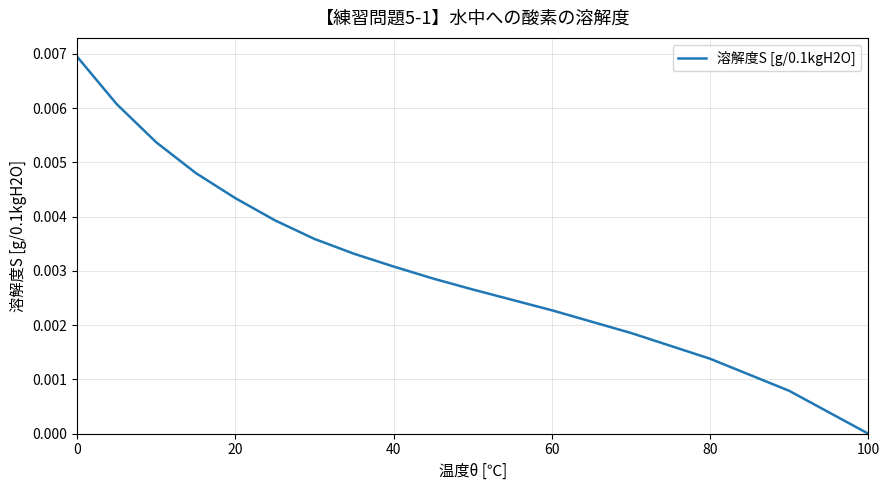

At which category does the chart reach its minimum across all series?

100